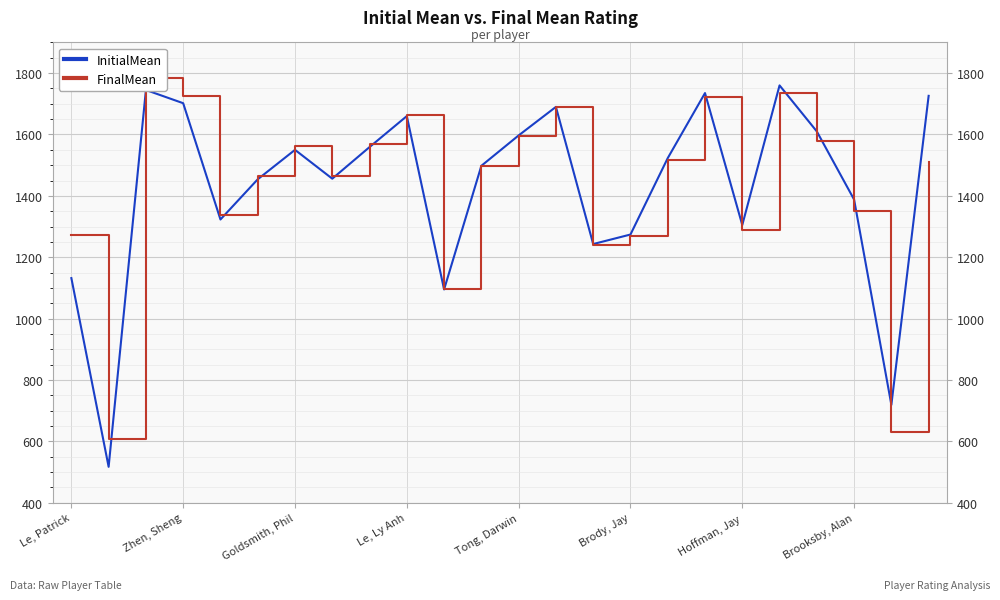

What position from the left is 8?

9